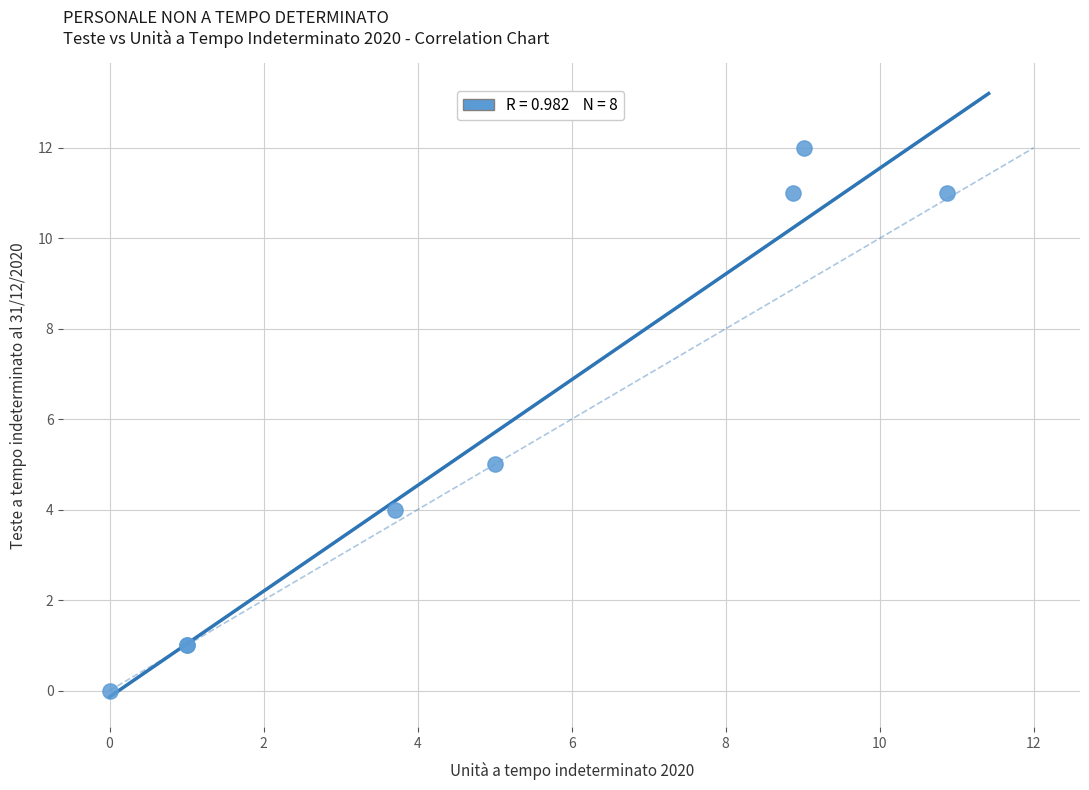

What Y value in the scatter plot is closest to 6?

5